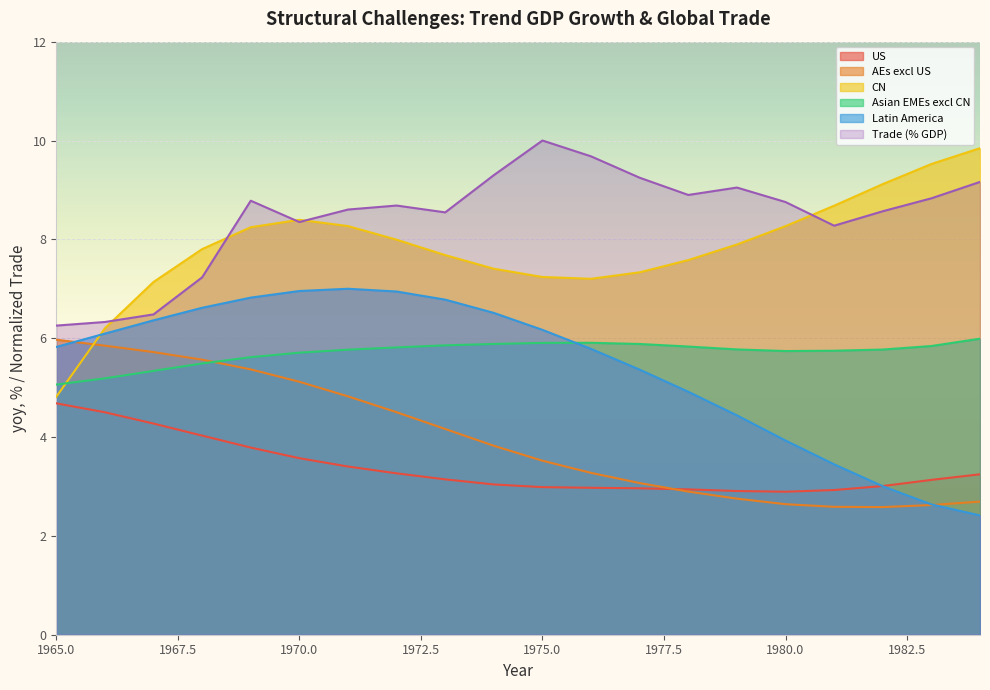

What is the maximum value for Trade (% GDP)?

10.0